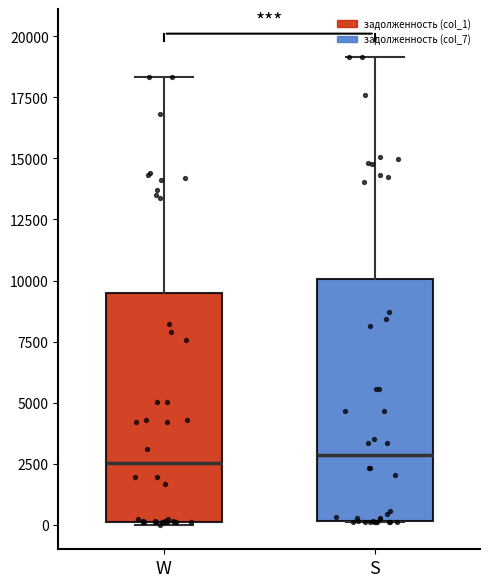

Which box is the tallest, from its lower edge to its upper edge?

S